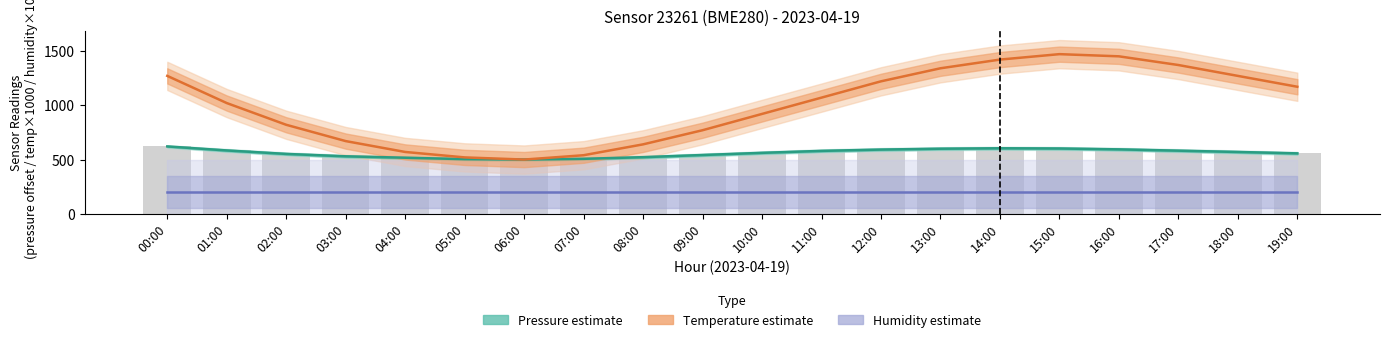

How many data points does each series have?

20